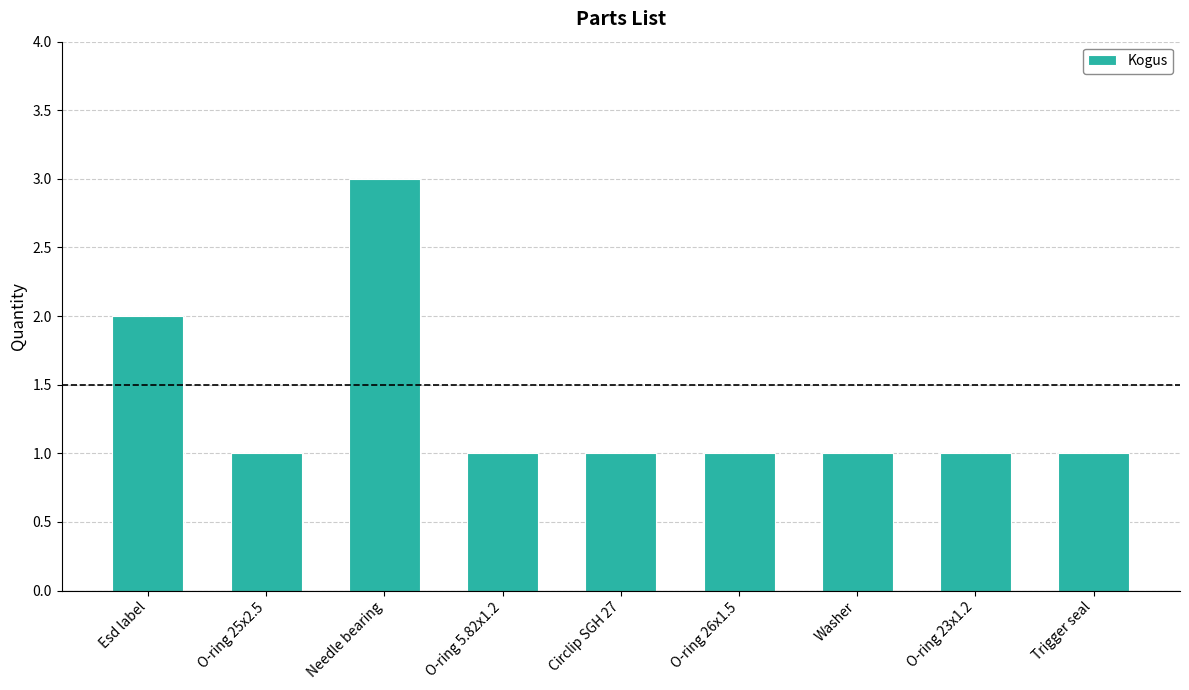

Which category has the highest value across all series?

Needle bearing